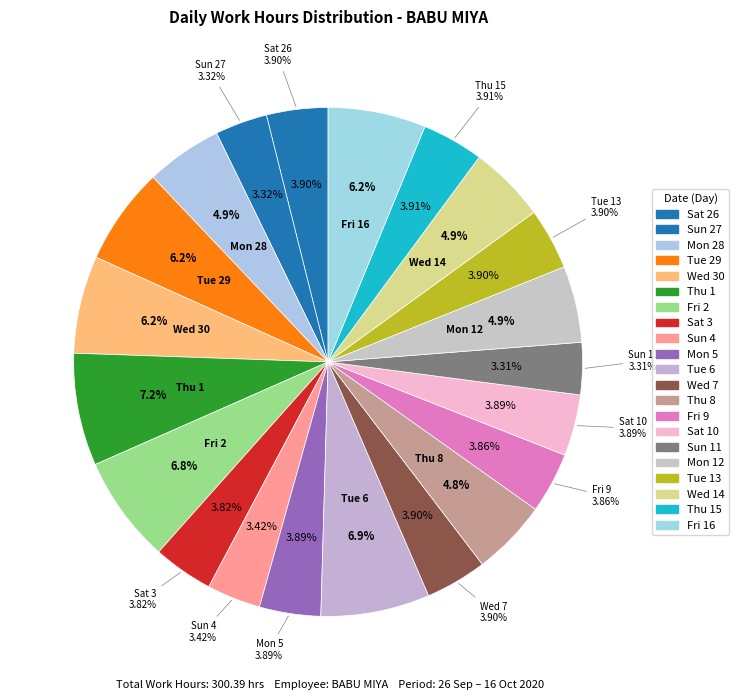

What is the total percentage of Tue 6 and Thu 15?

10.8%